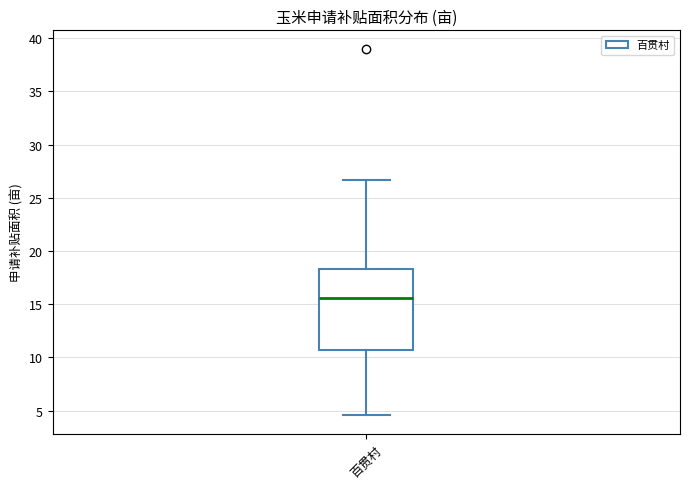

Transcribe this box plot: give where the median line is, the range the box spans, and where the two whiskers end, as read against the y-axis. The values are not printed on the chart, so give them approximately, as read against the axis.

median 15.5, box 10.5 to 18.5, whiskers 4.5 to 26.5